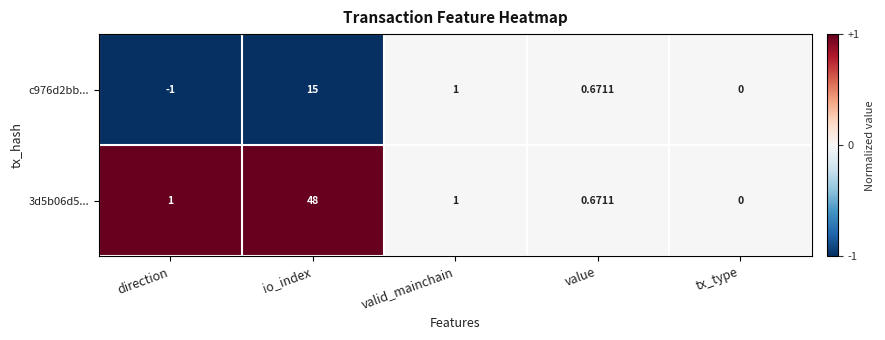

List the labels in order of c976d2bb... value, smallest first.

direction, tx_type, value, valid_mainchain, io_index